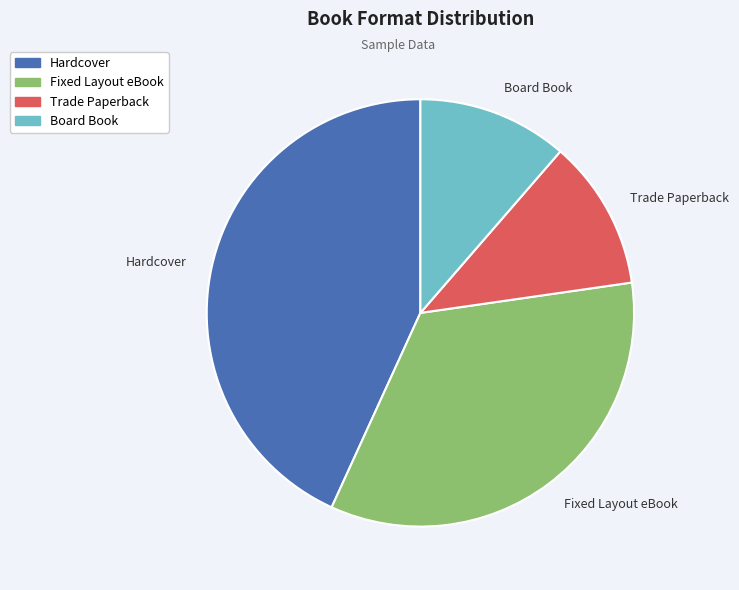

Is the sum of Hardcover and Board Book greater than half?

Yes